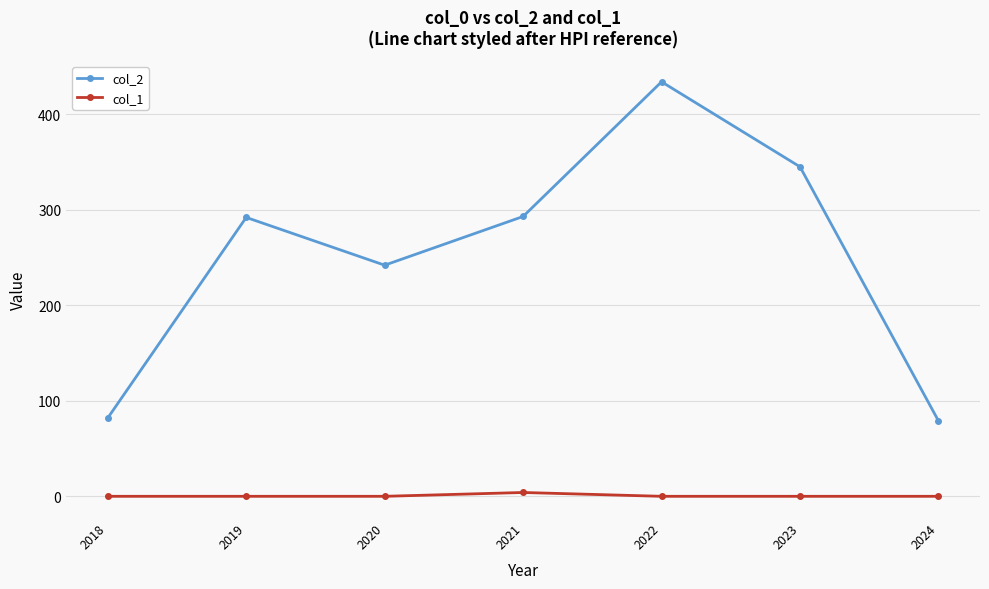

What is the total value across all series at 2024?

79